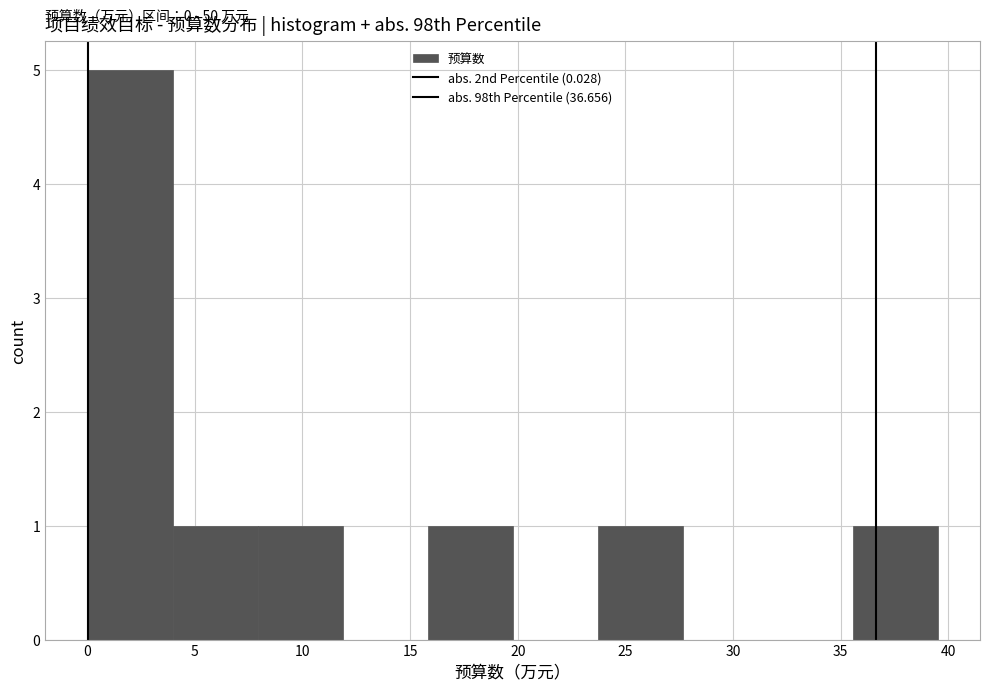

Over which range of the x-axis is the bar tallest?

0.0 to 4.0